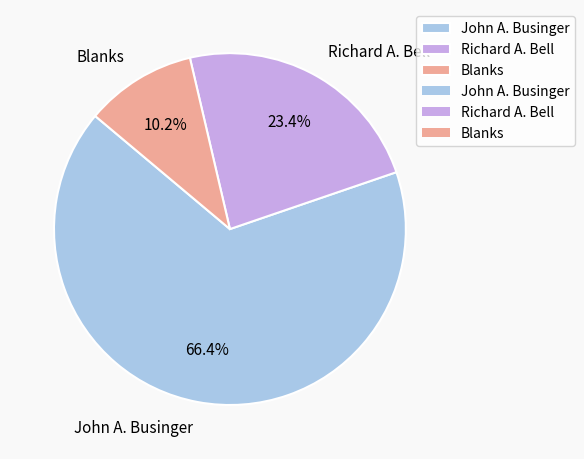

Rank the categories by value from lowest to highest.

Blanks, Richard A. Bell, John A. Businger